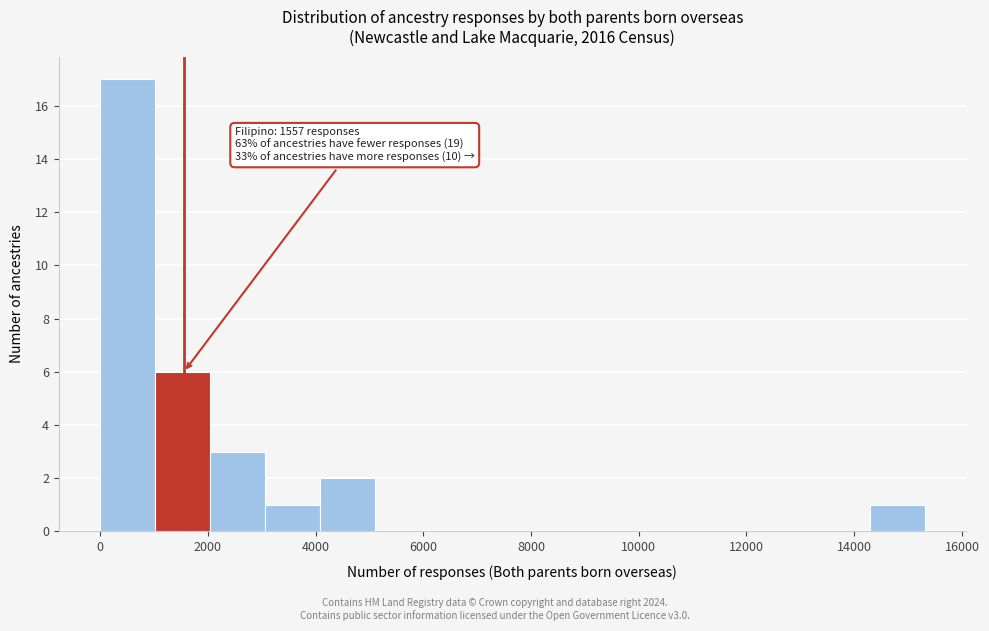

Which range on the x-axis has the tallest bar?

0 to 1000